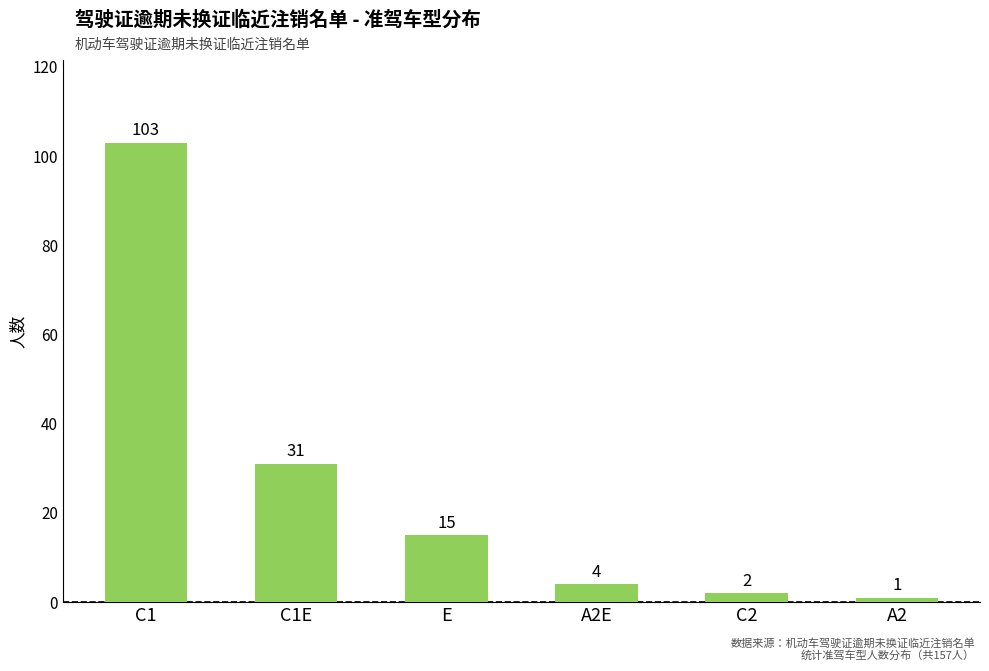

Which label corresponds to the smallest value in the chart?

A2